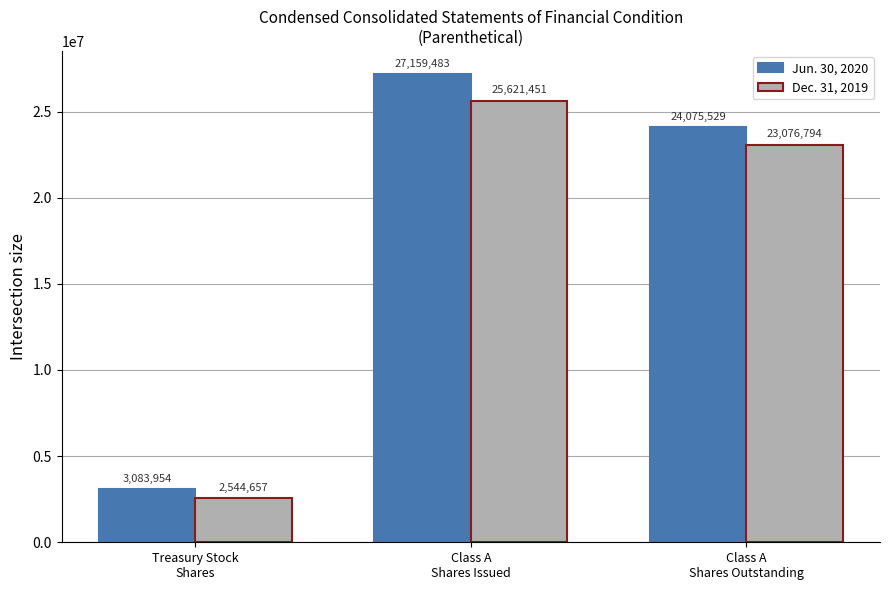

Where does the Jun. 30, 2020 series first go above 24075529?

Class A
Shares Issued